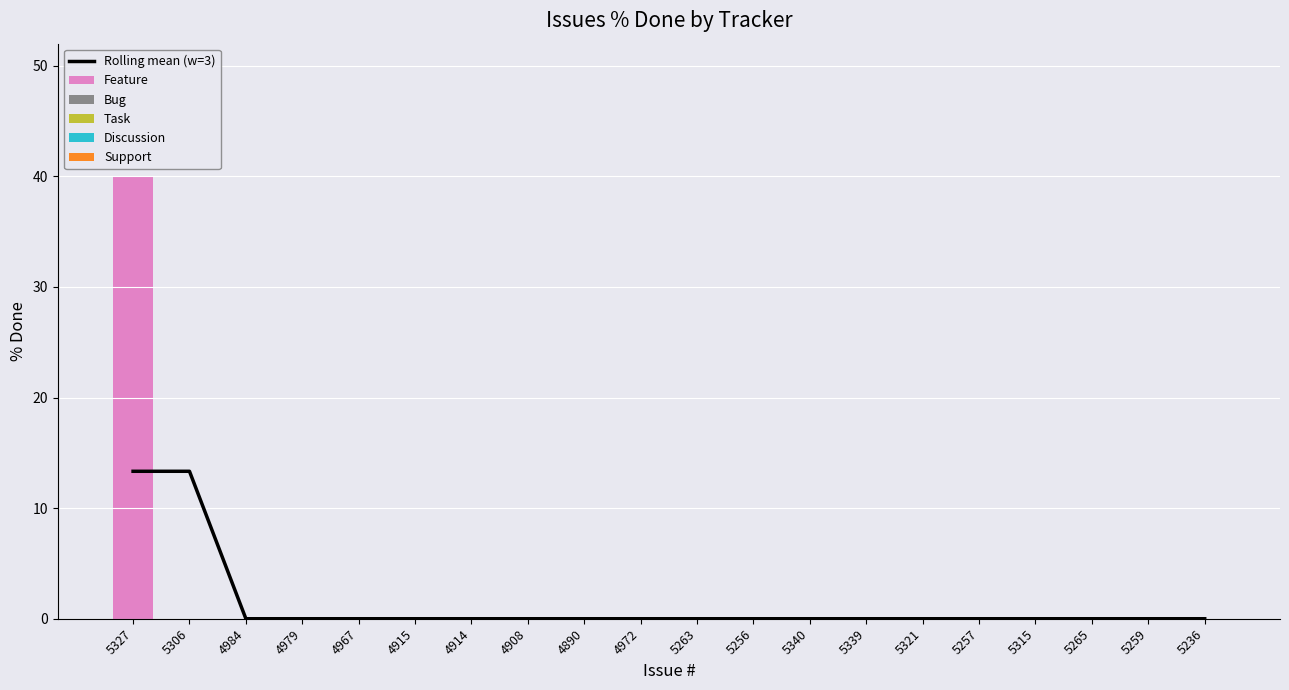

Where is Support nearest to the value 0?

5327